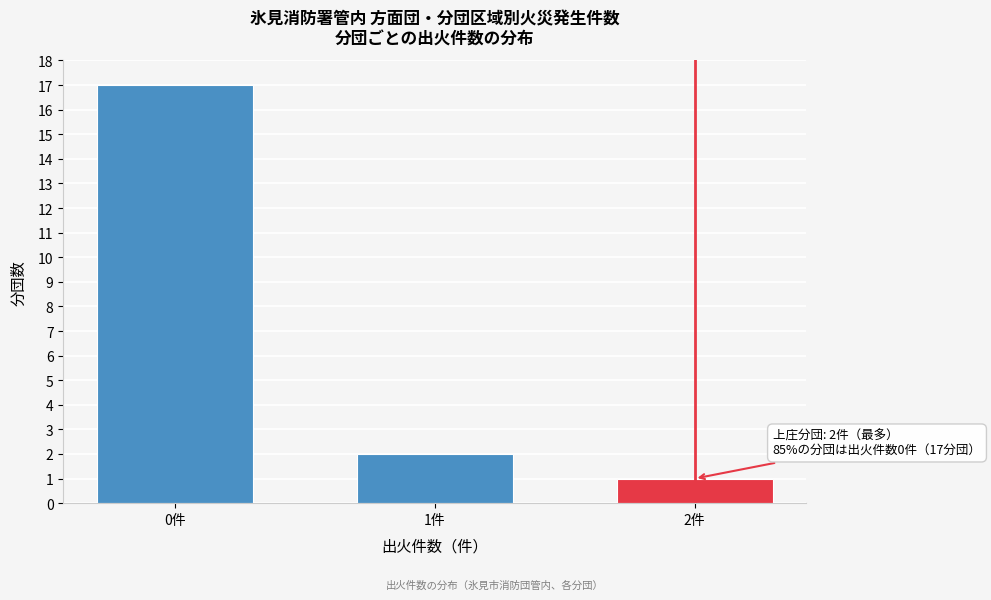

Reading left to right, extract all data points from this chart.

17	2	1